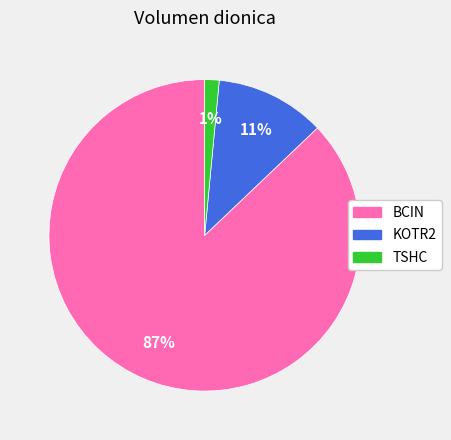

To the nearest percent, what percentage of the pie is KOTR2?

11%